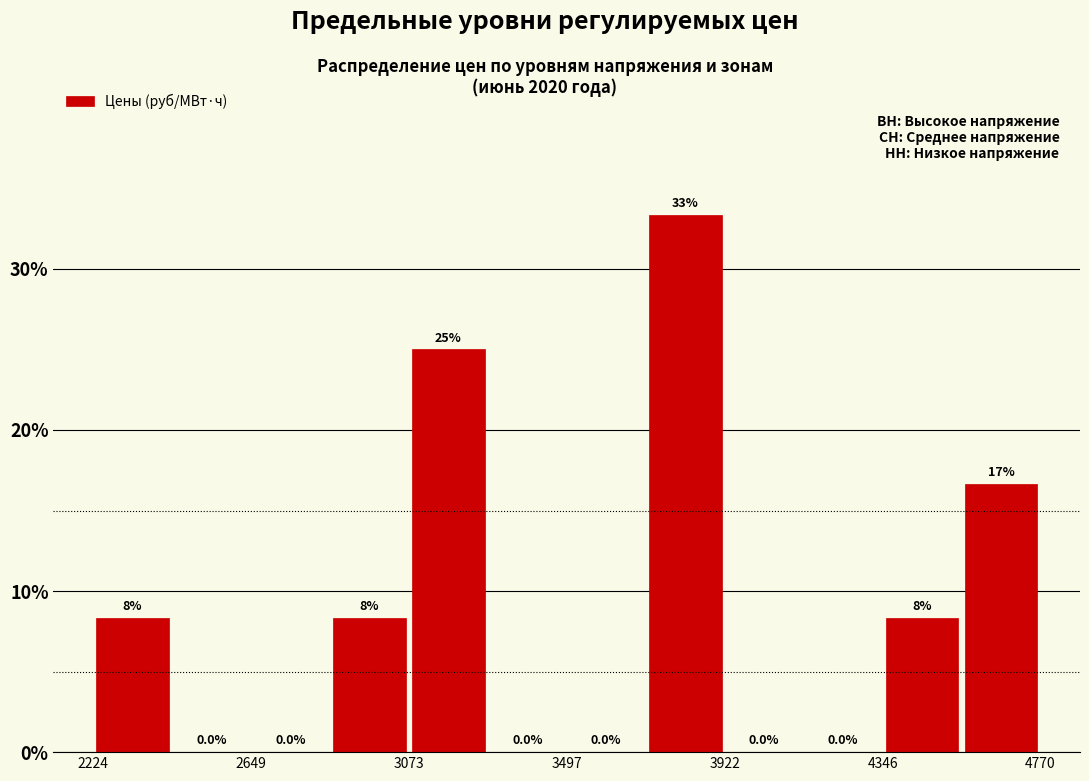

Which range on the x-axis has the tallest bar?

3700 to 3900